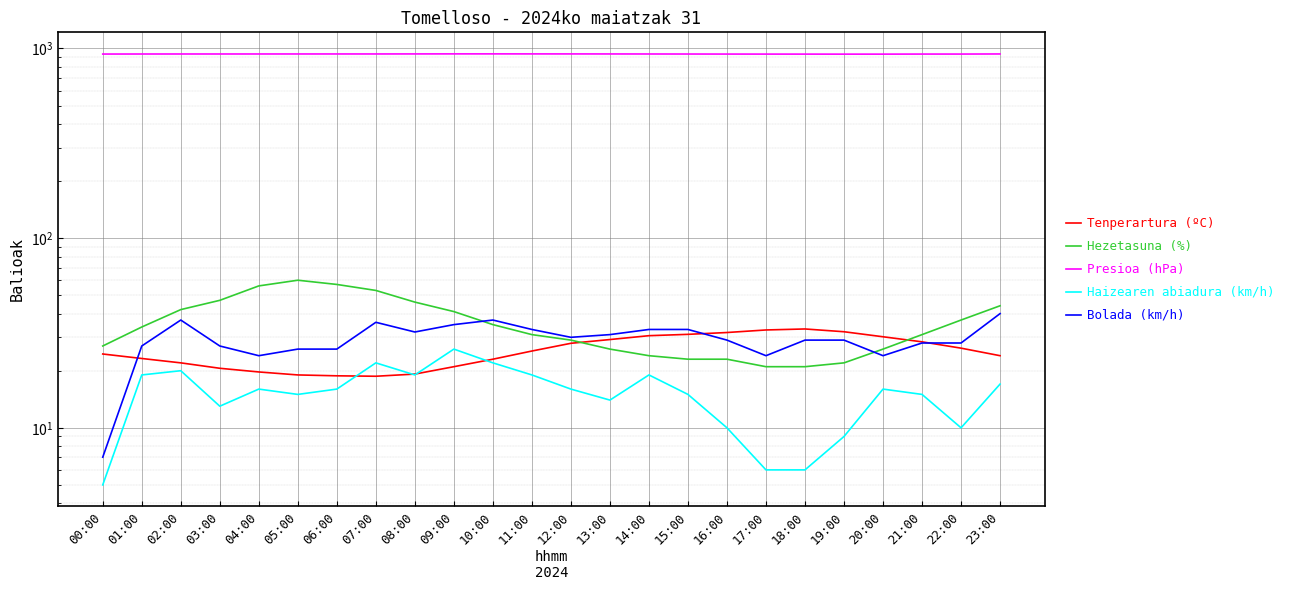

List the labels in order of Bolada (km/h) value, smallest first.

00:00, 04:00, 17:00, 20:00, 05:00, 06:00, 01:00, 03:00, 21:00, 22:00, 16:00, 18:00, 19:00, 12:00, 13:00, 08:00, 11:00, 14:00, 15:00, 09:00, 07:00, 02:00, 10:00, 23:00